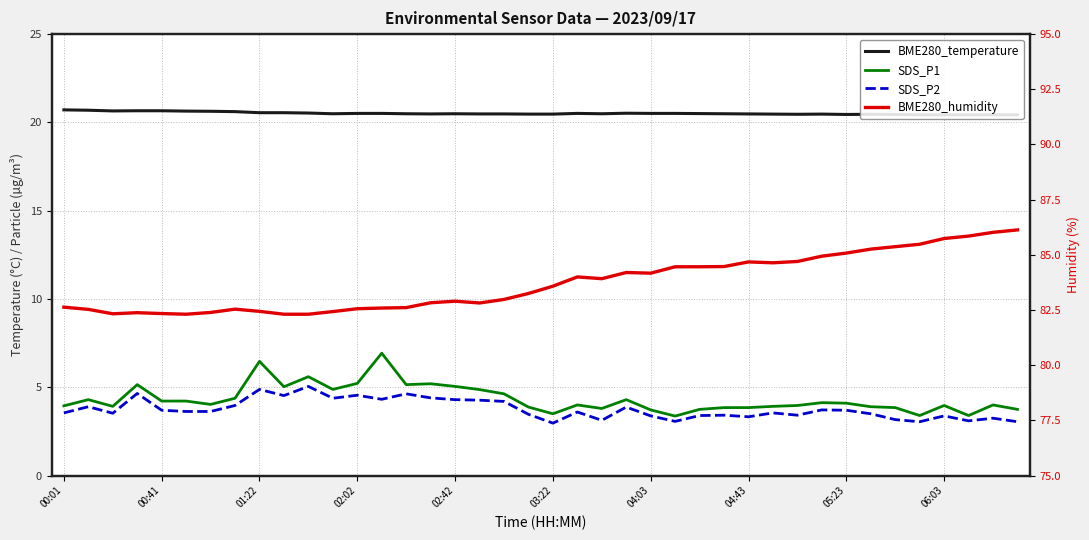

What is the difference between the BME280_temperature values at 13 and 01:22?

0.1